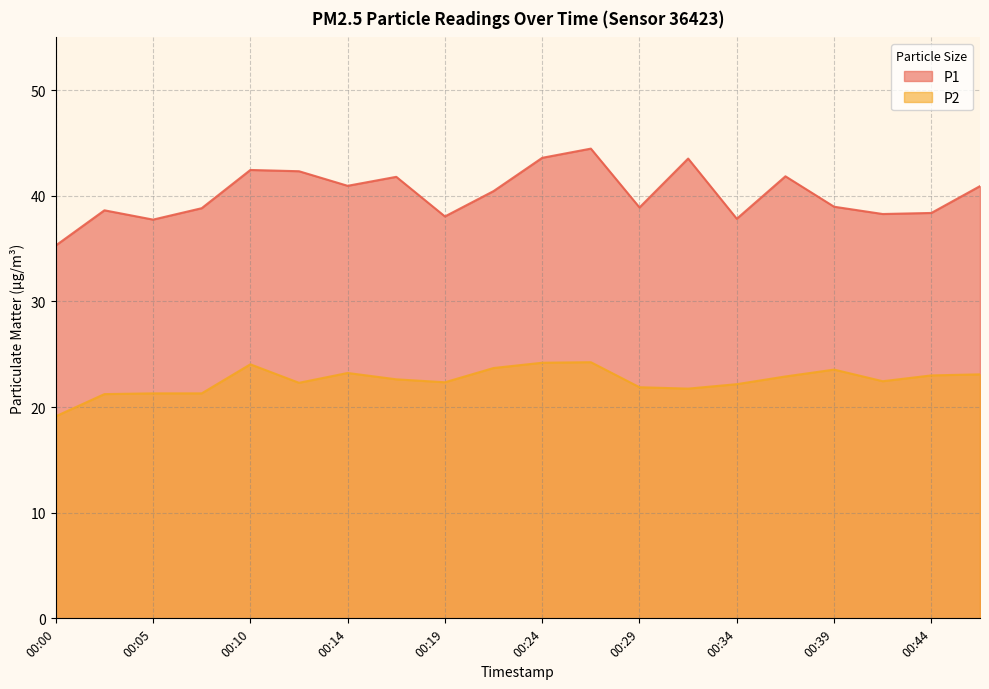

List the series in order of their overall mean, lowest first.

P2, P1